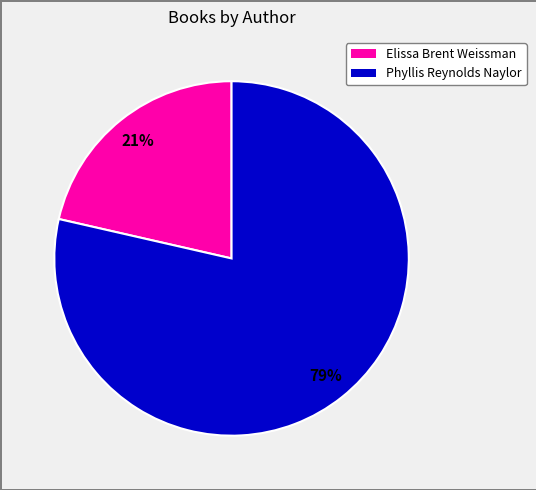

Is Elissa Brent Weissman the majority of the pie?

No